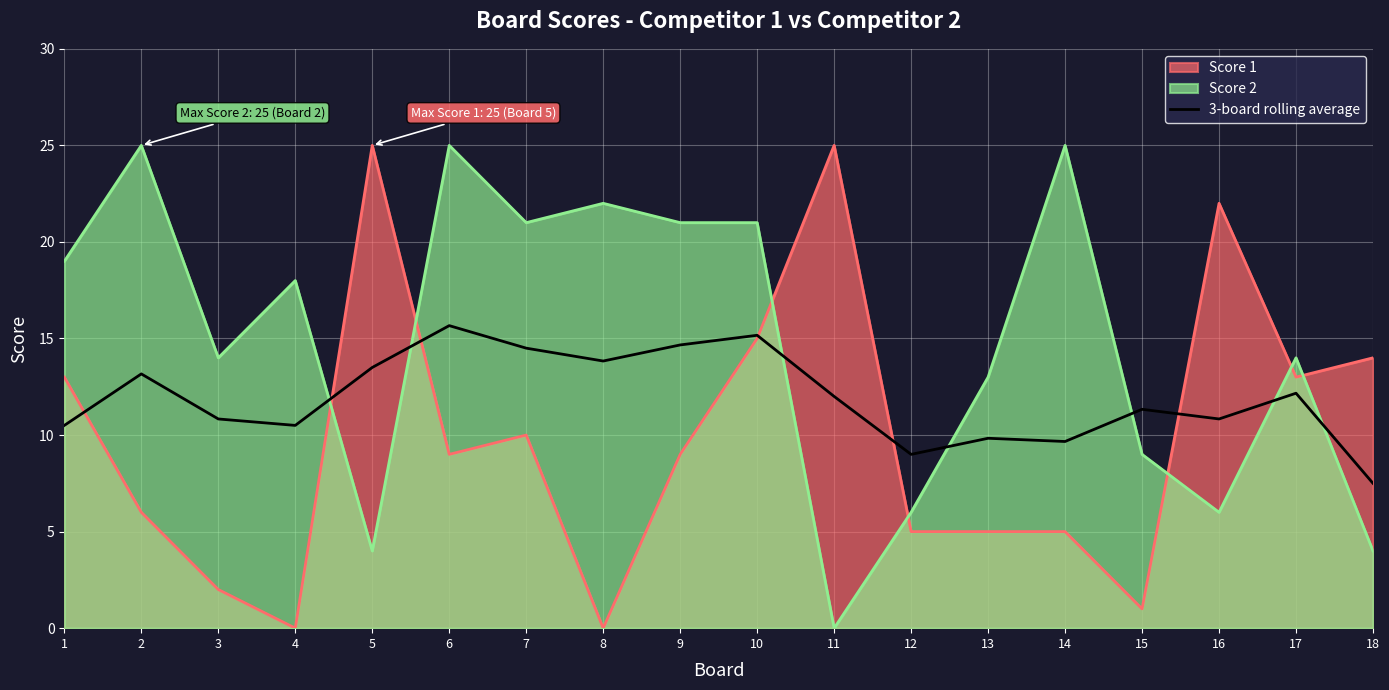

Which series has the largest total across all categories?

Score 2